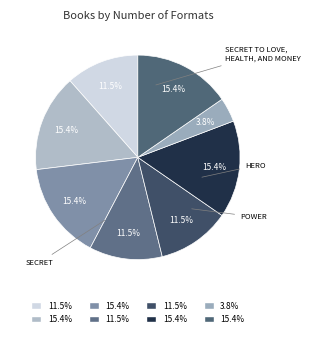

How many slices are in this pie chart?

8